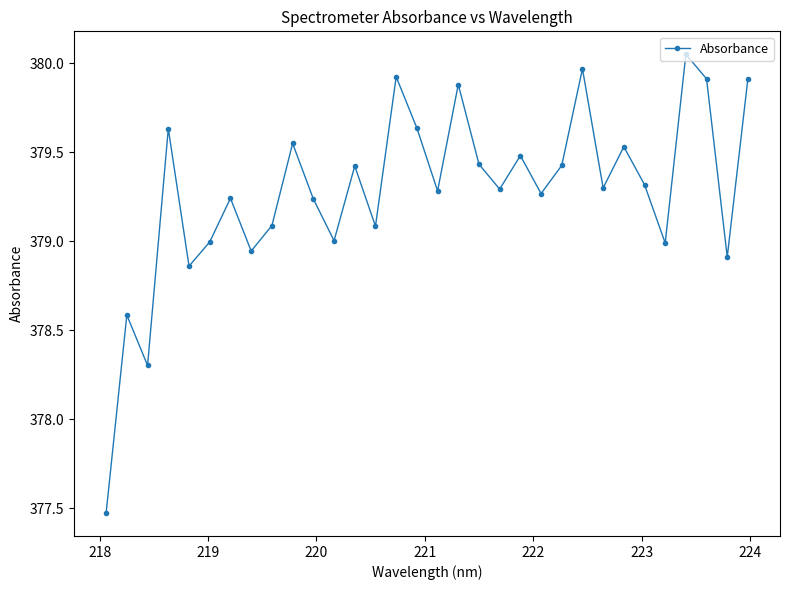

What is the difference between the maximum and minimum values?

2.6